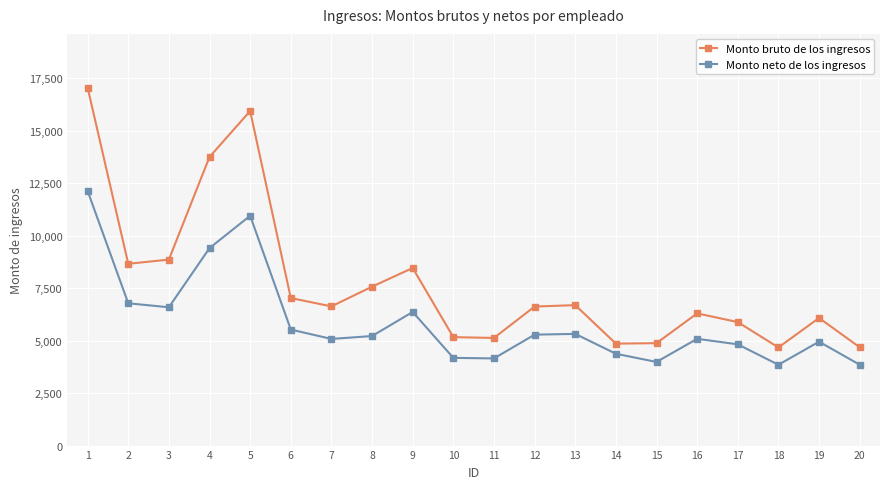

The value of Monto bruto de los ingresos at 14 is 3075.8. True or false?

False